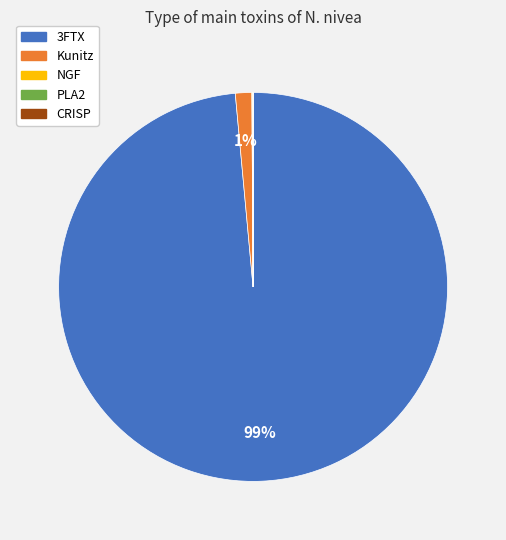

To the nearest percent, what is the average slice percentage?

20%